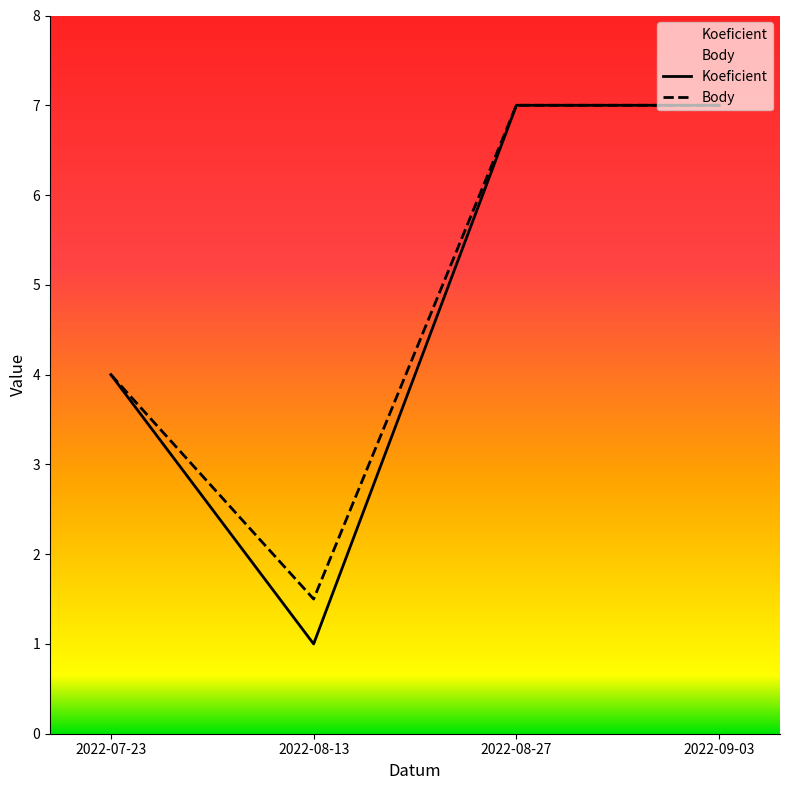

What is the difference between the maximum and minimum values in the Koeficient series?

6.0